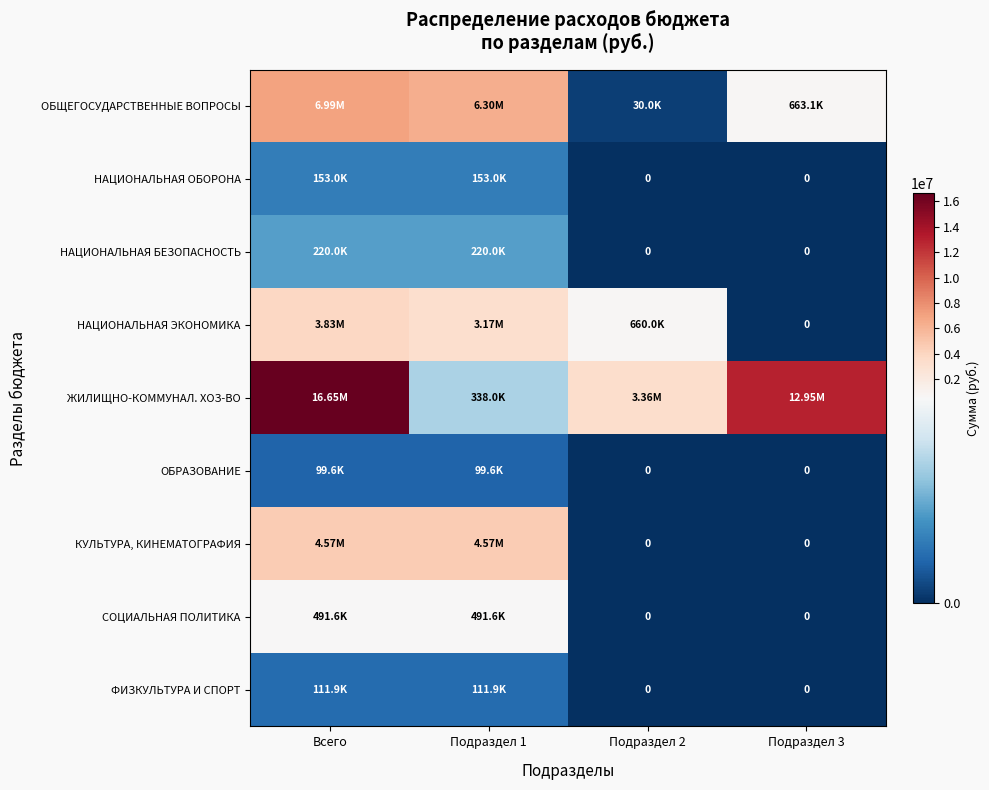

What is the sum of the НАЦИОНАЛЬНАЯ ЭКОНОМИКА values at Подраздел 1 and Всего?

6995896.2